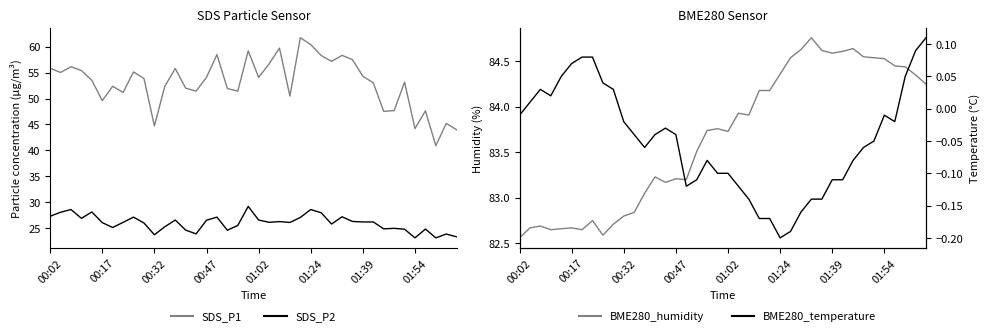

Does the chart display data point markers on the line(s)?

No